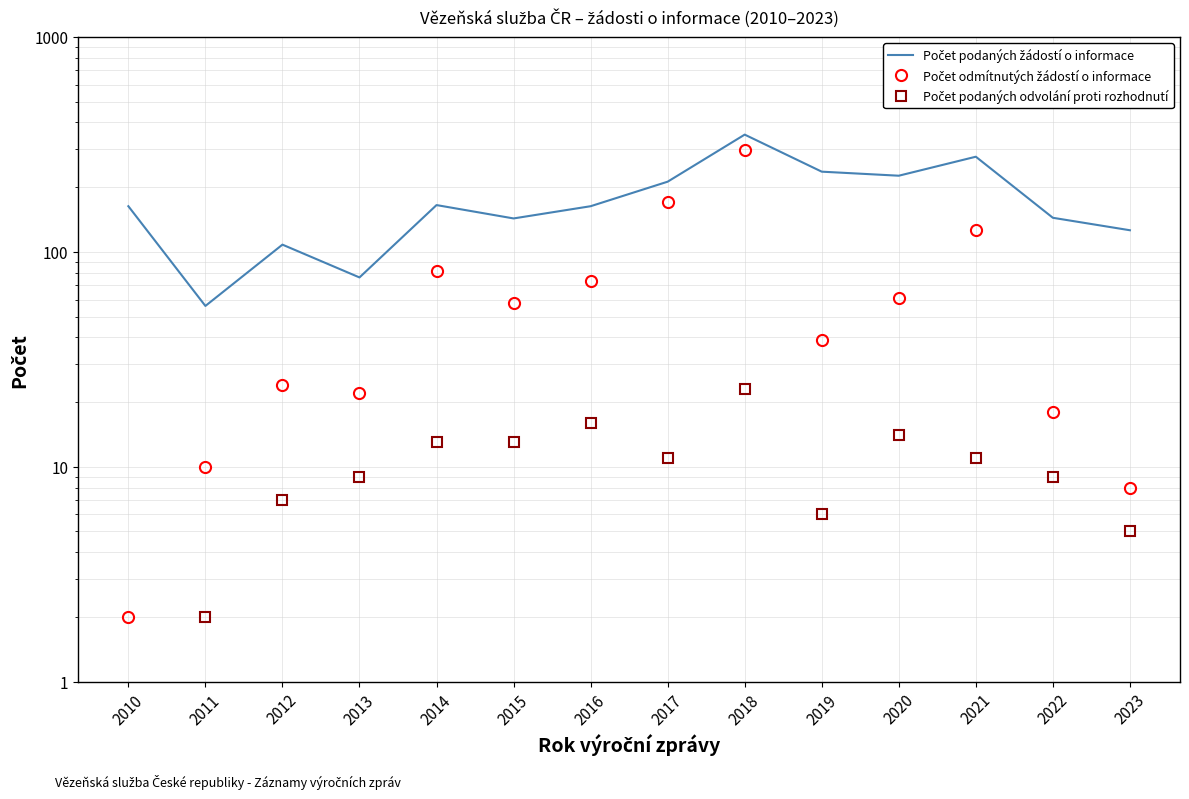

What value does the Počet podaných odvolání proti rozhodnutí series have at 2021, to the nearest 5?

10